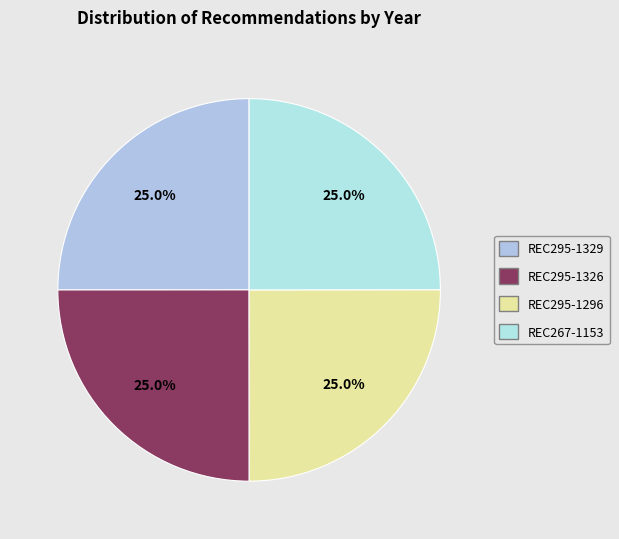

Count the number of slices in the pie.

4